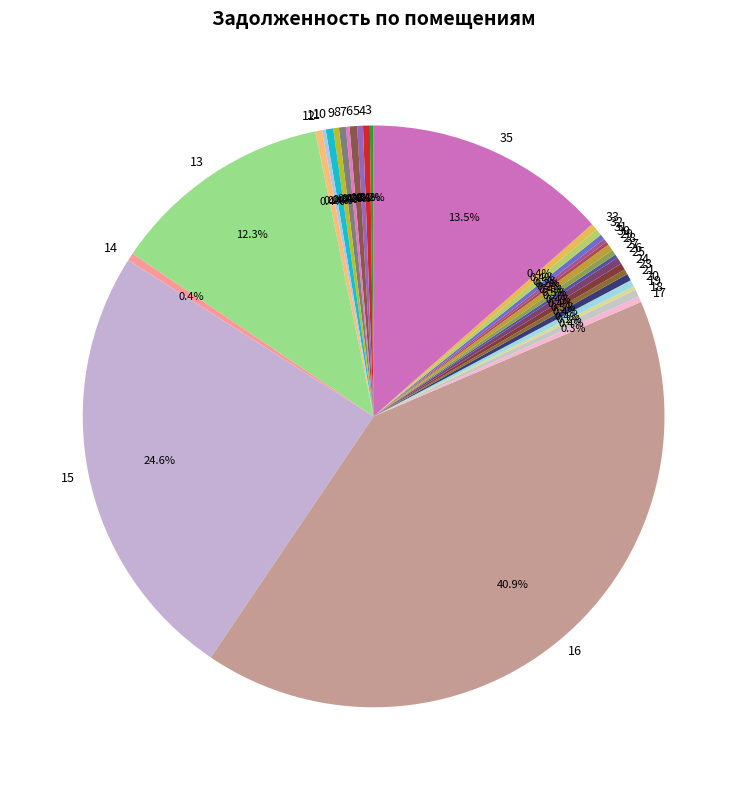

Is there a majority slice in this chart?

No